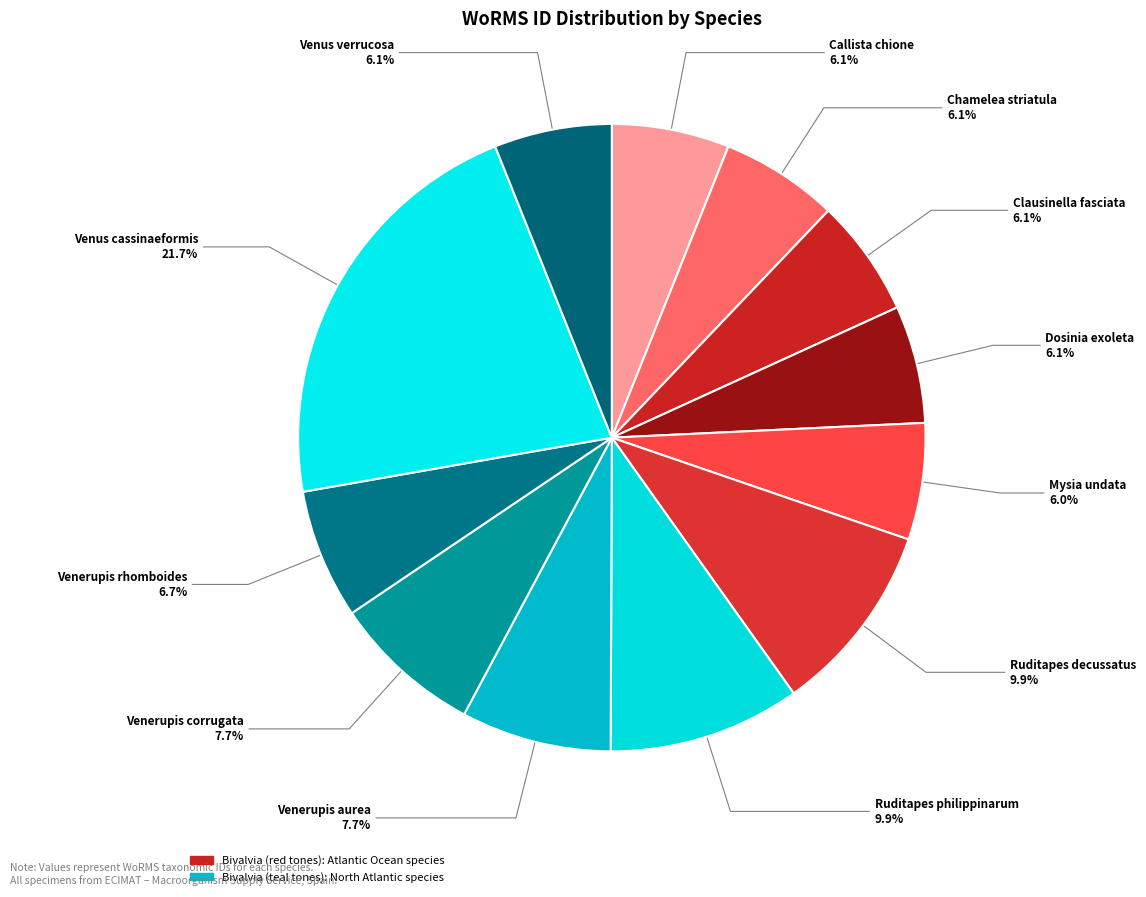

What is the total percentage of Mysia undata 6.0% and Callista chione 6.1%?

12.1%